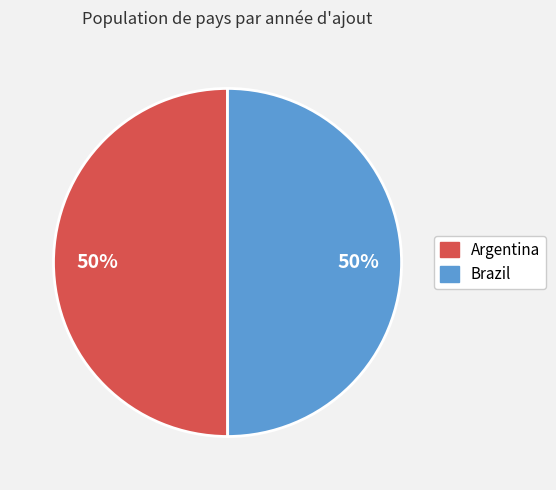

To the nearest percent, what is the combined percentage of Argentina and Brazil?

100%